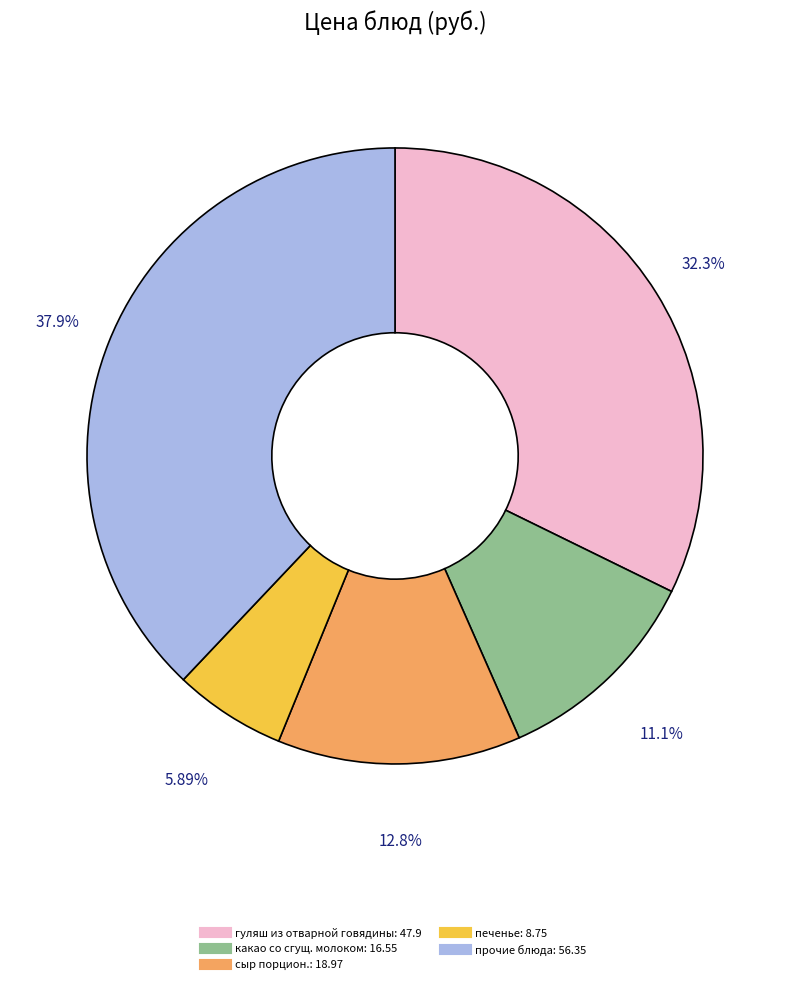

How many slices are in this pie chart?

5